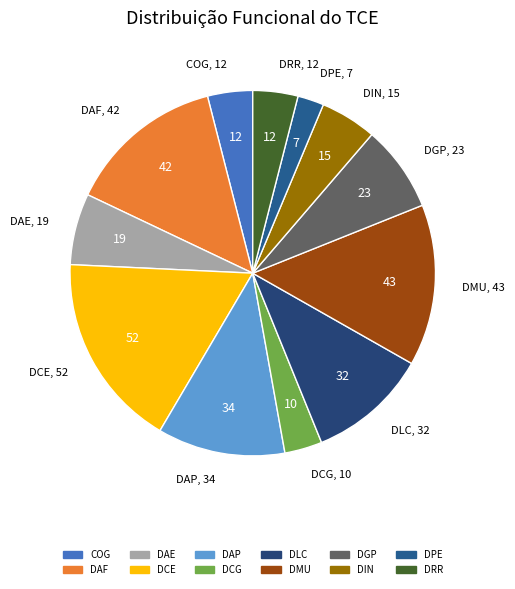

Is there any slice that represents more than half of the pie?

No